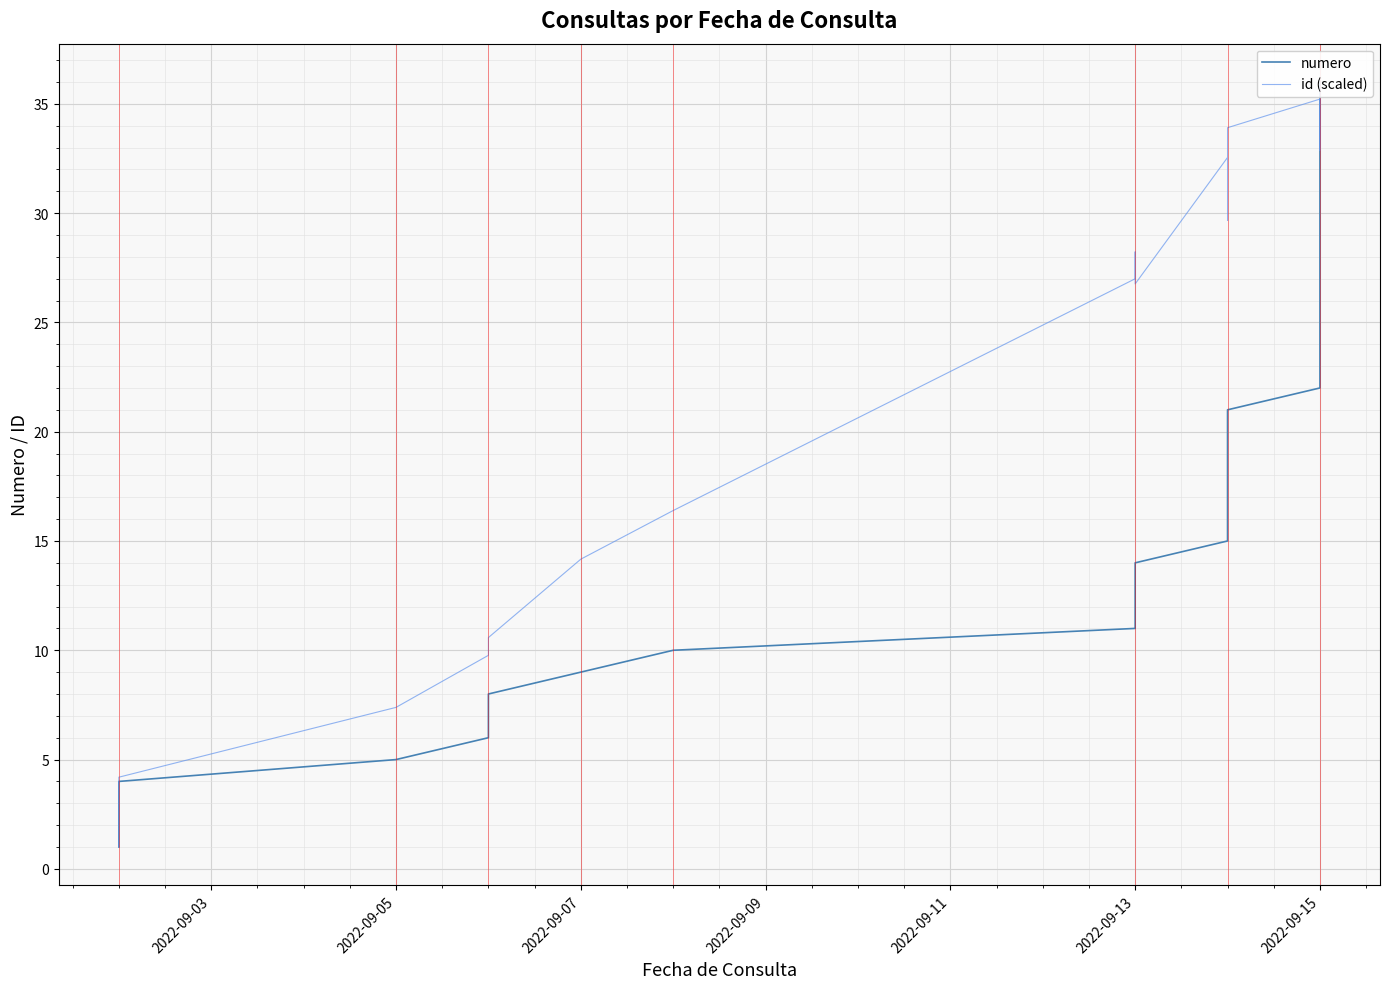

How many lines are shown in the chart?

2